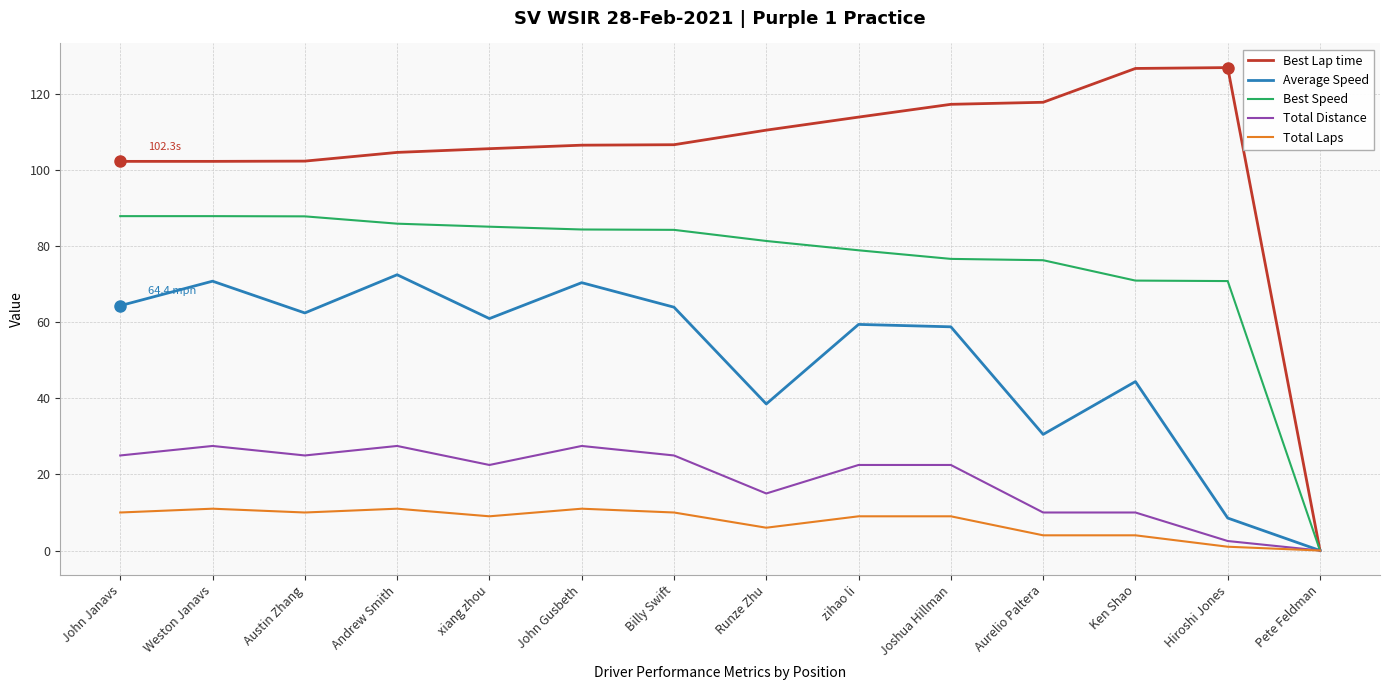

List the series in order of their peak value, highest first.

Best Lap time, Best Speed, Average Speed, Total Distance, Total Laps